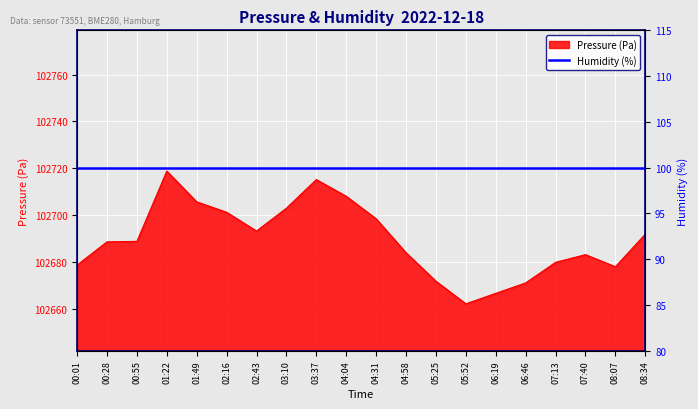

The Pressure (Pa) series shows 102679.9 at 07:13. True or false?

True